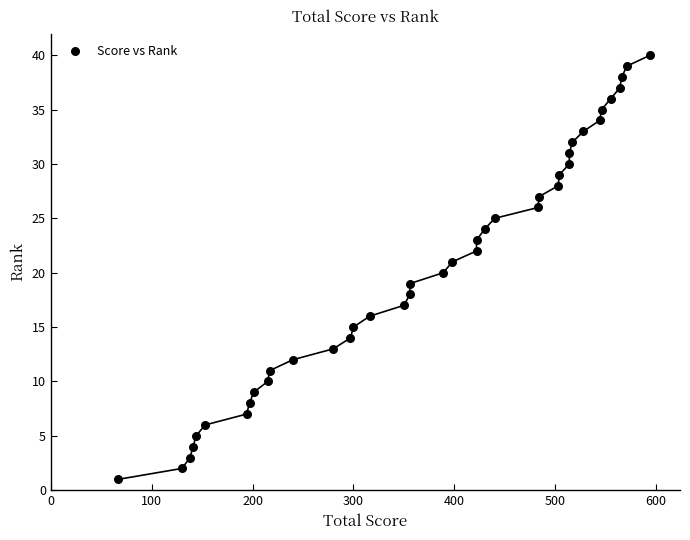

What is the range of X values (max minus min)?

527